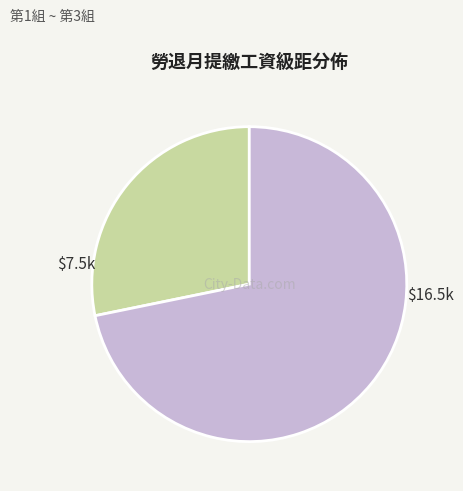

Is there any slice that represents more than half of the pie?

Yes